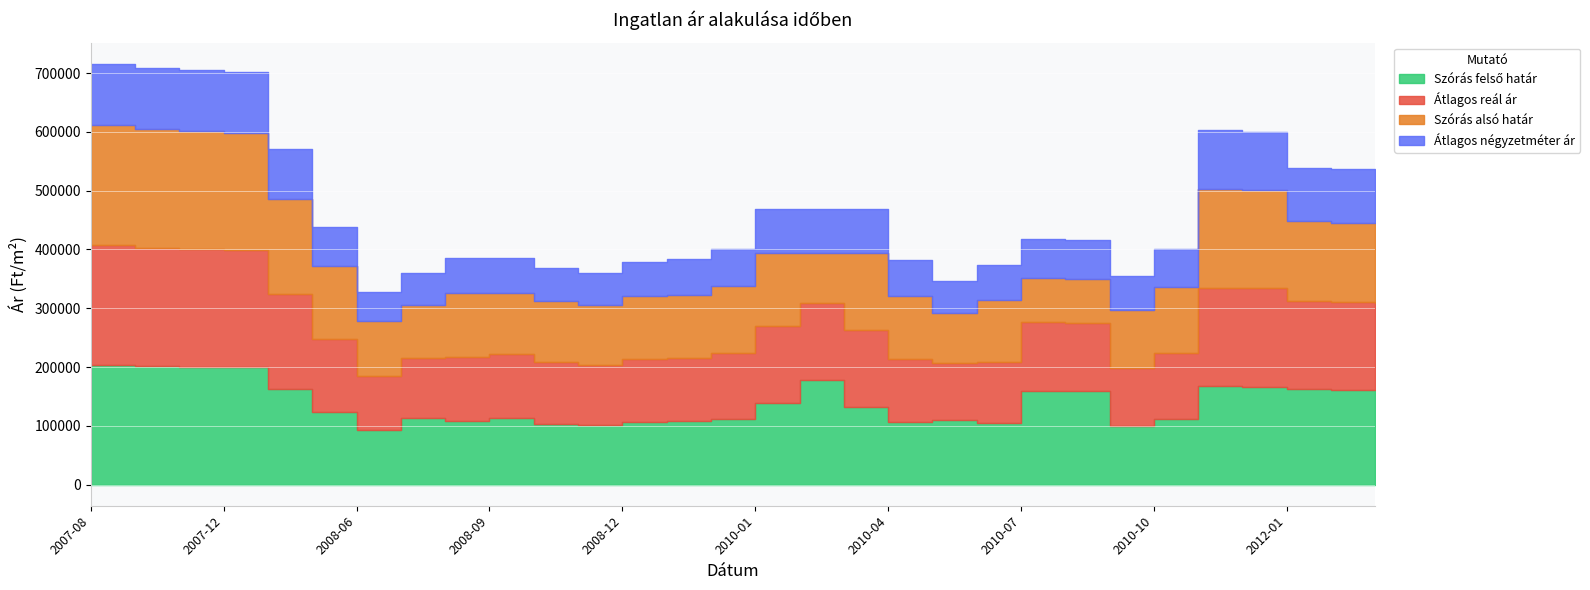

What is the minimum value shown in the chart?

92775